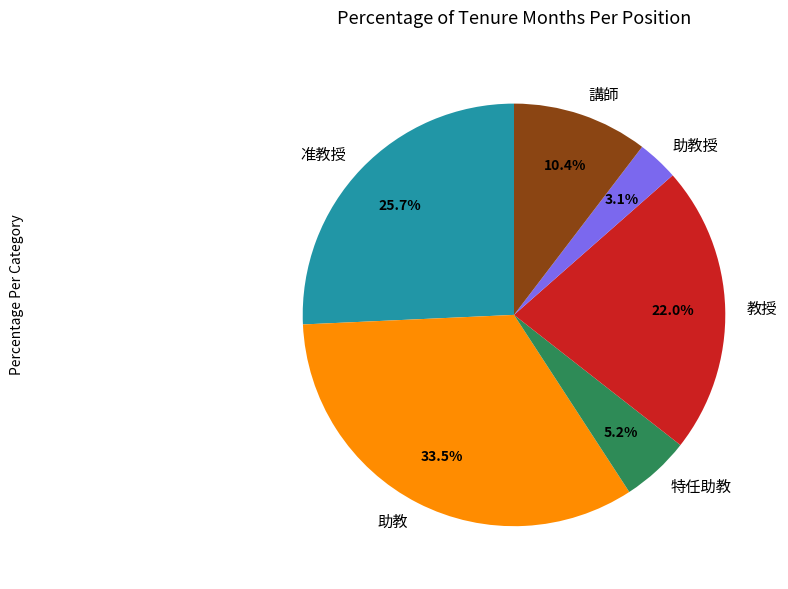

How many segments does this pie chart have?

6